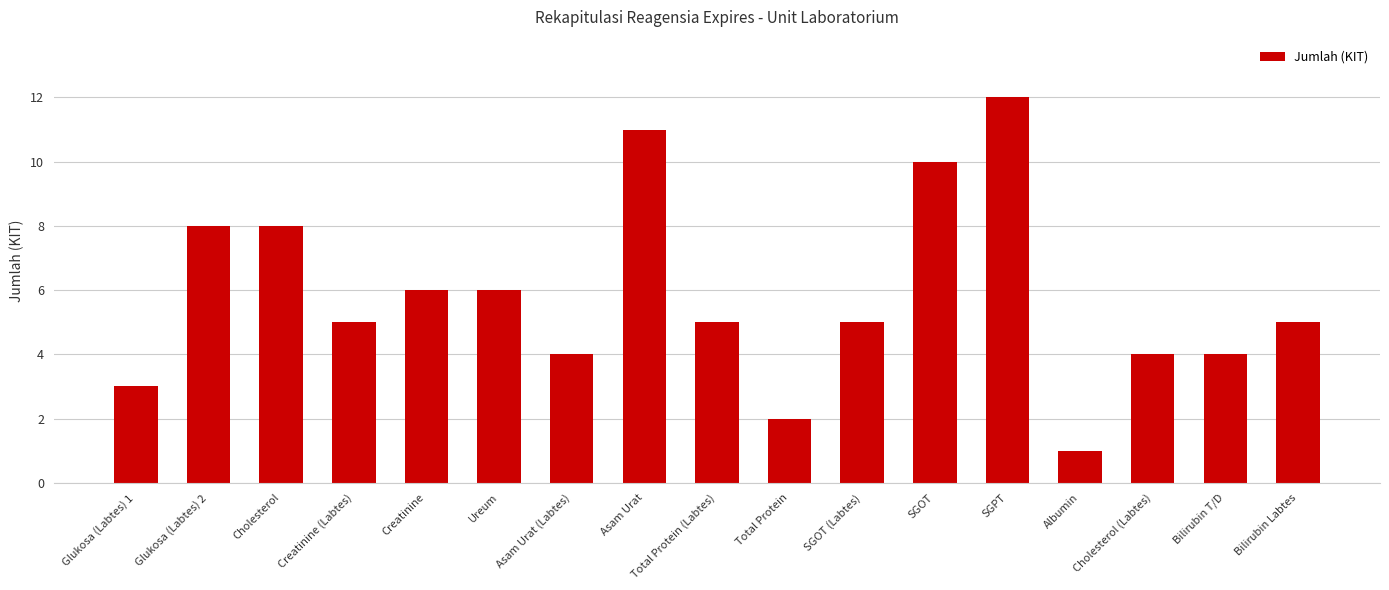

The value at Cholesterol (Labtes) is 4. True or false?

True